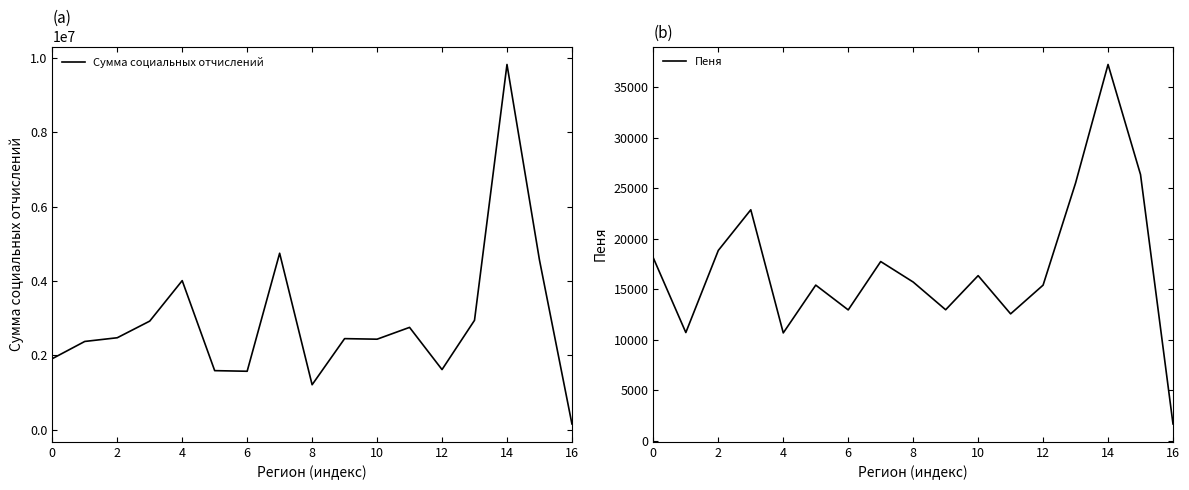

What is the maximum value for Сумма социальных отчислений?

9826452.8